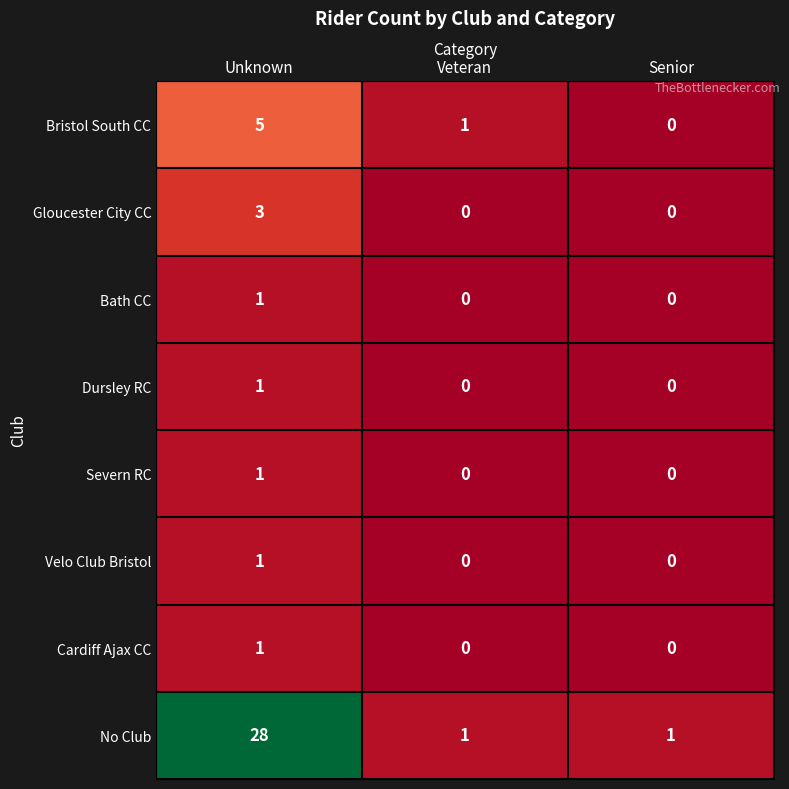

Which series has the largest range (max minus min)?

No Club